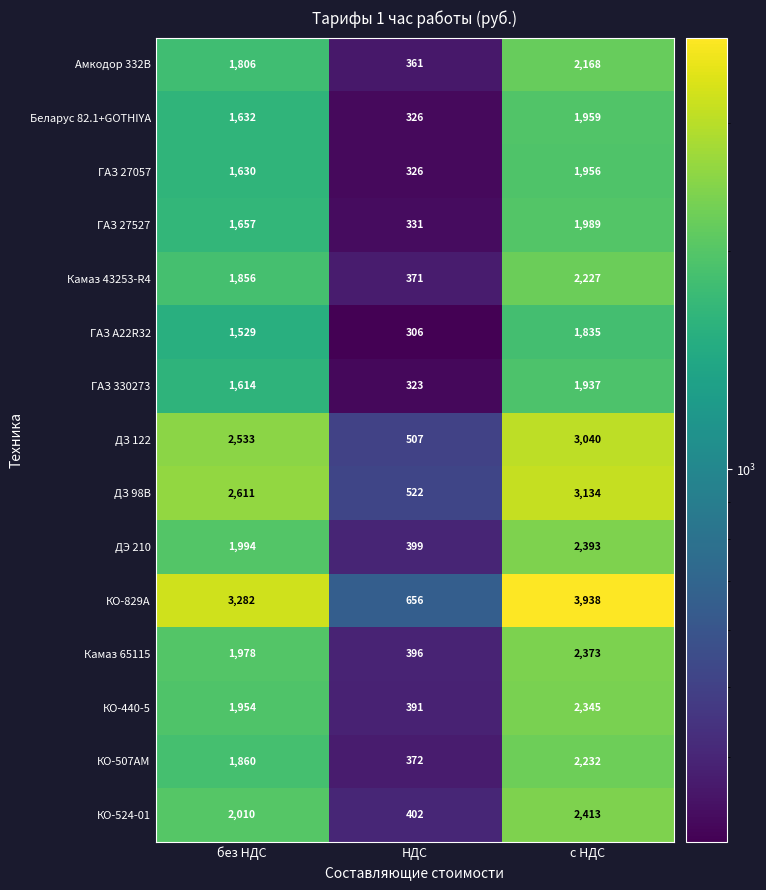

Which series has the largest total across all categories?

КО-829А